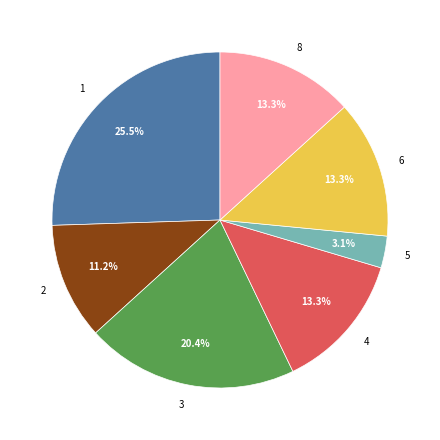

Which category has the biggest portion of the pie?

1